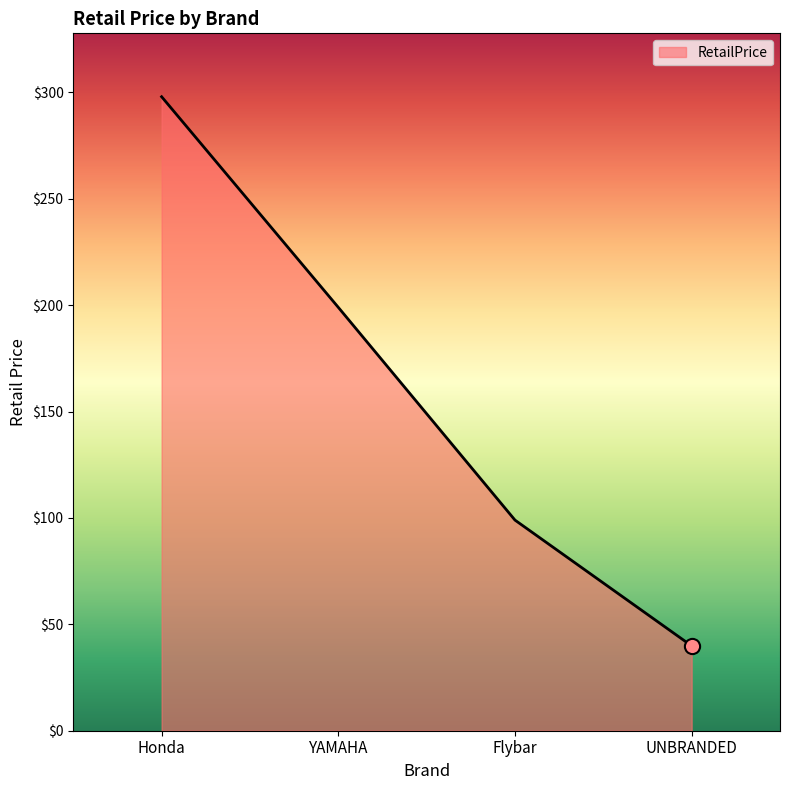

What is the change in value from Honda to Flybar?

-199.0